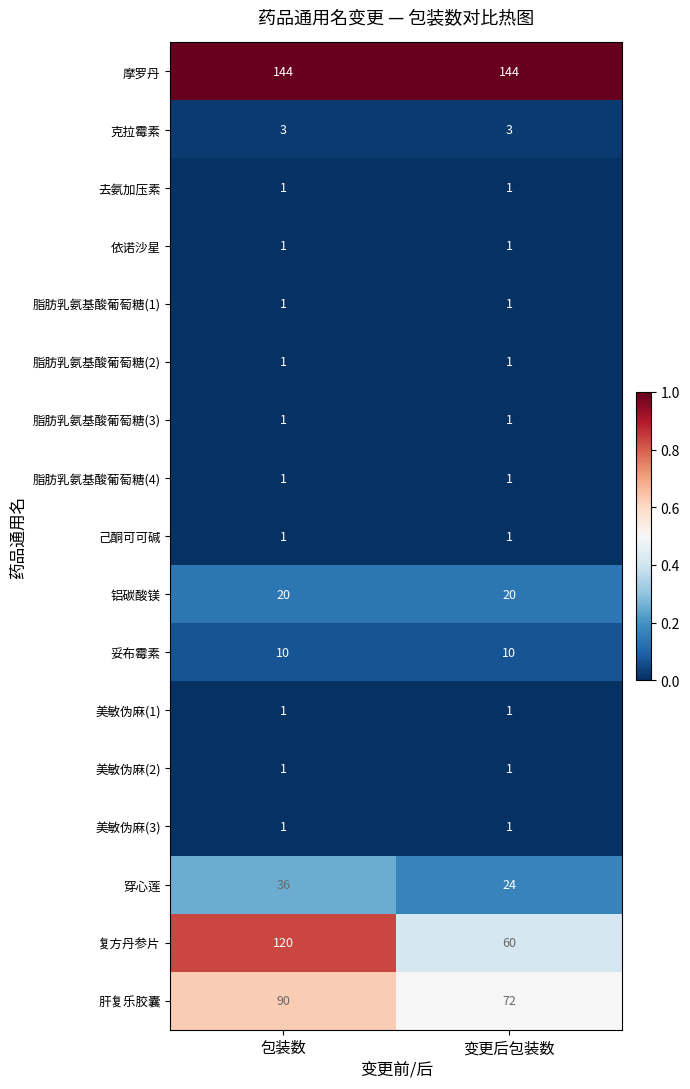

Which series changed the most between 包装数 and 变更后包装数?

复方丹参片